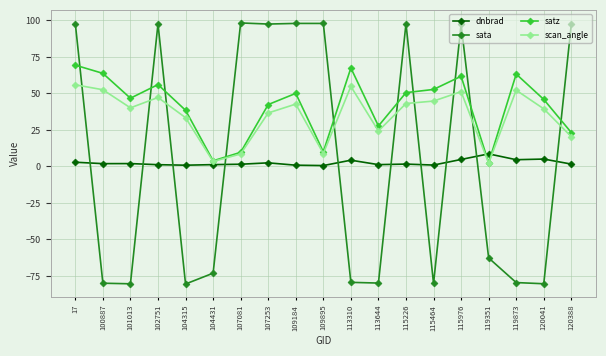

In dnbrad, how many points are higher than both neighbors (excluding endpoints)?

6